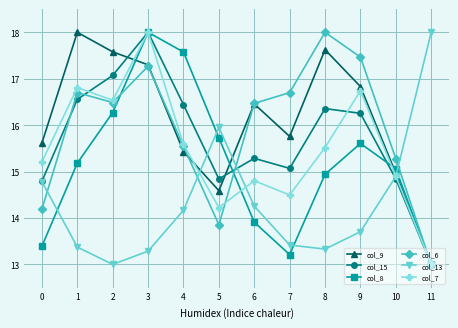

What is the difference between the maximum and minimum values in the col_7 series?

5.0